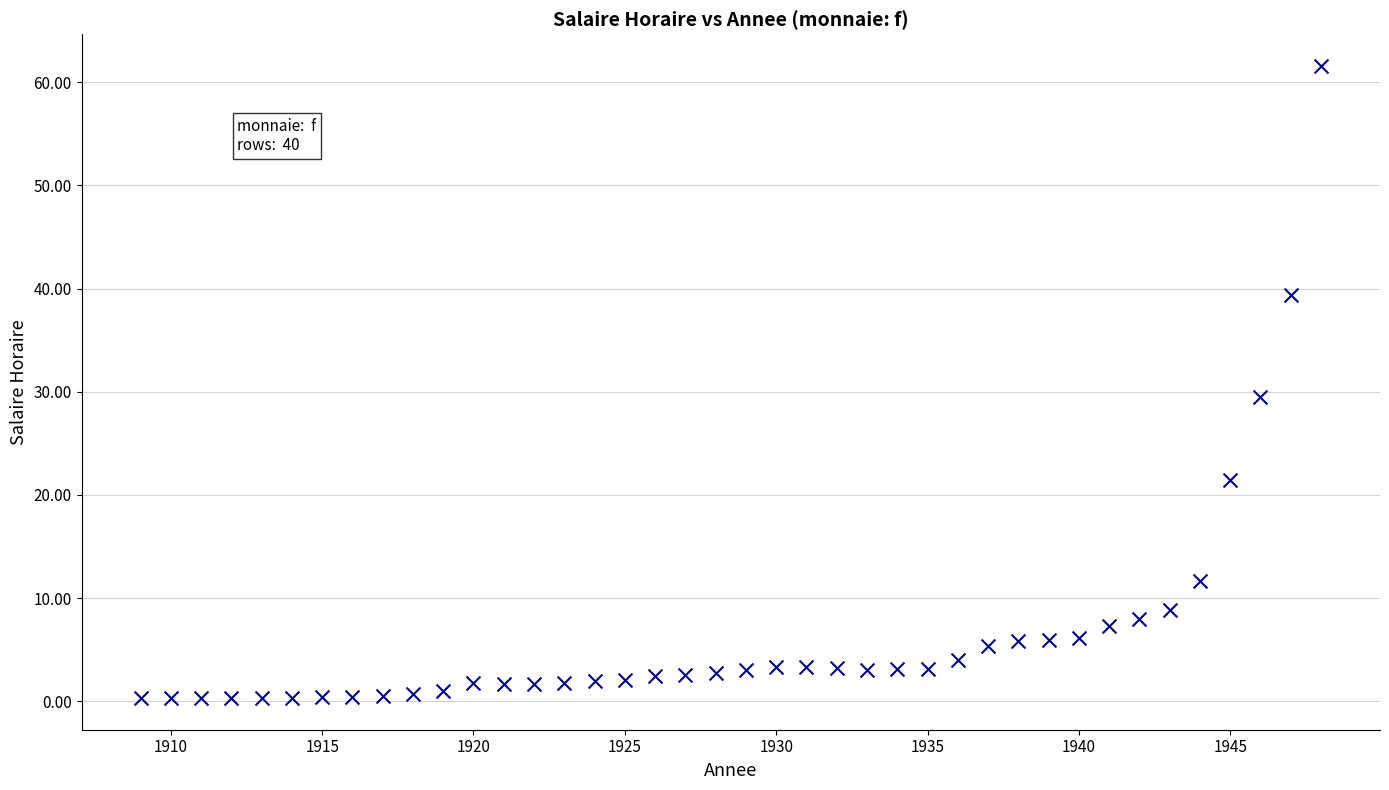

What is the range of X values (max minus min)?

39.0